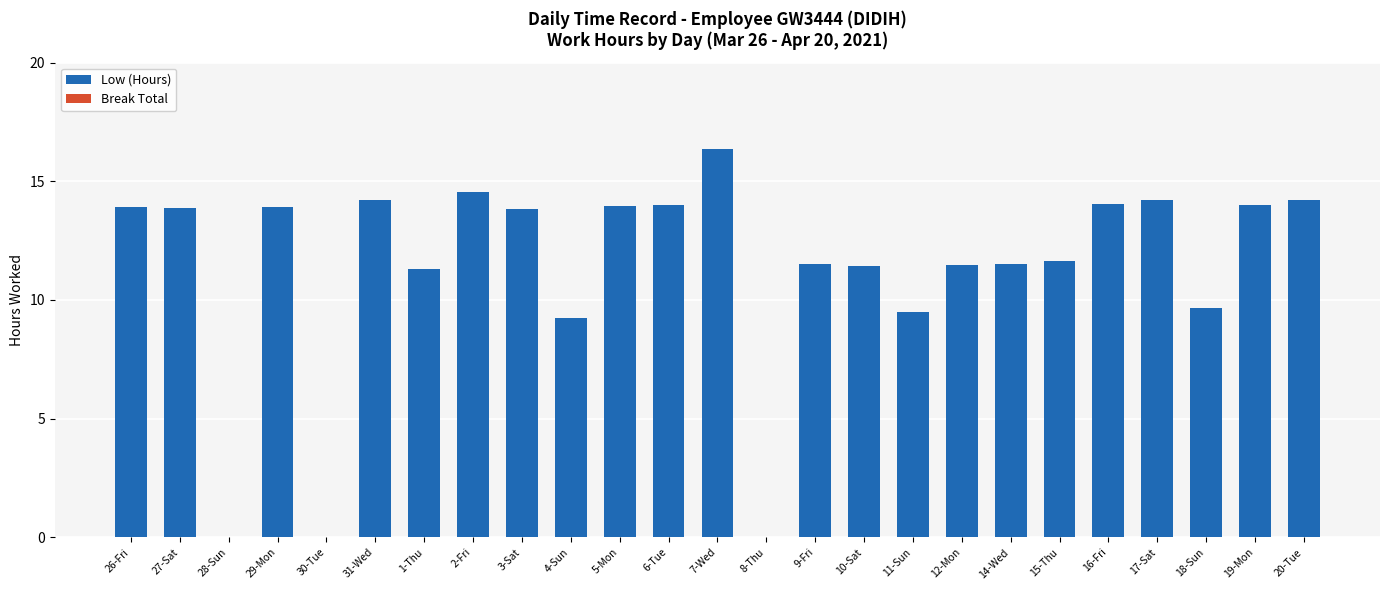

Count the number of categories in the chart.

25